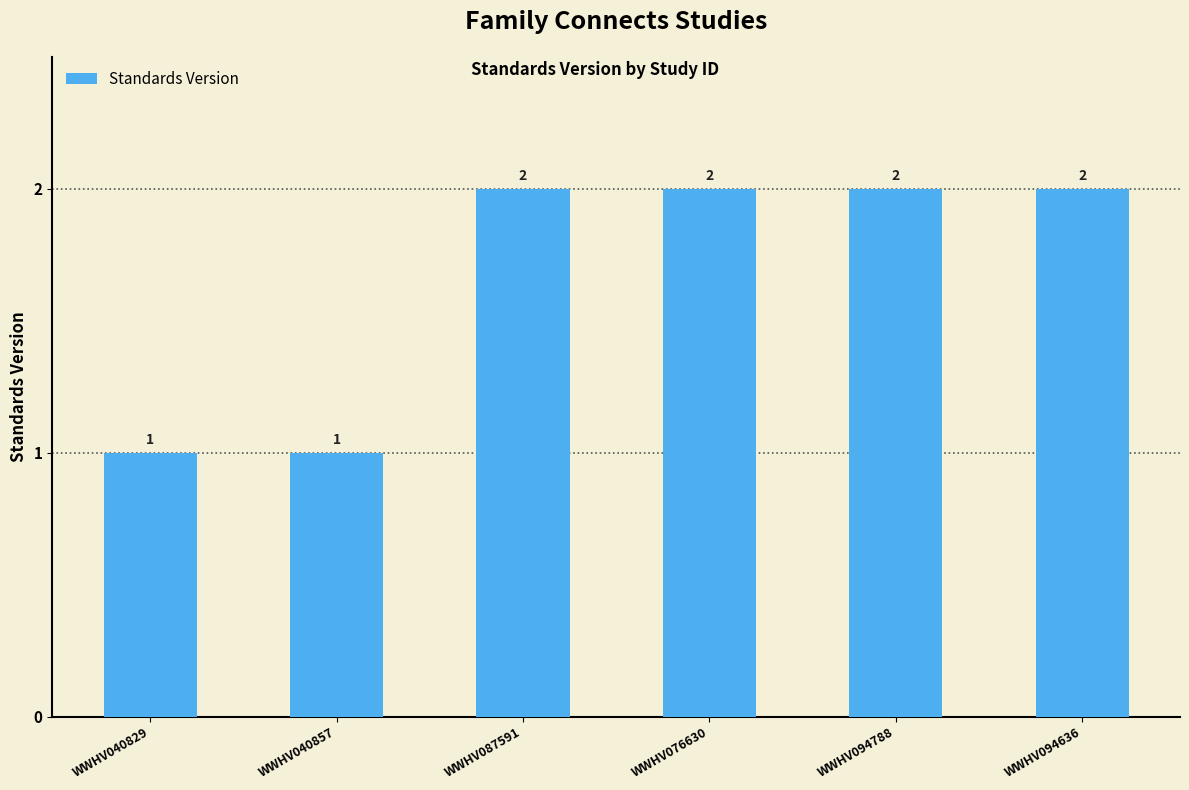

Approximately how many times larger is the value at WWHV094788 compared to WWHV076630?

1.0